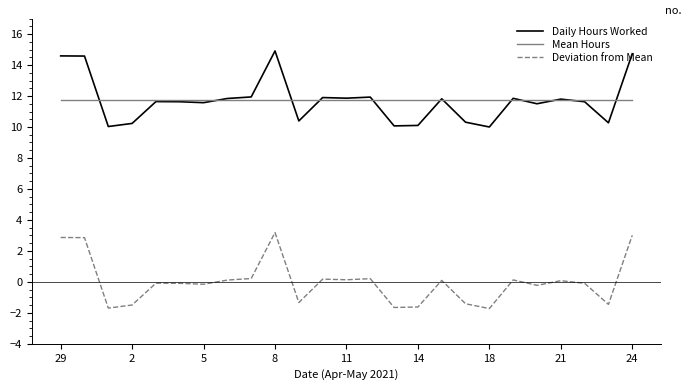

Does the chart have visible grid lines?

No